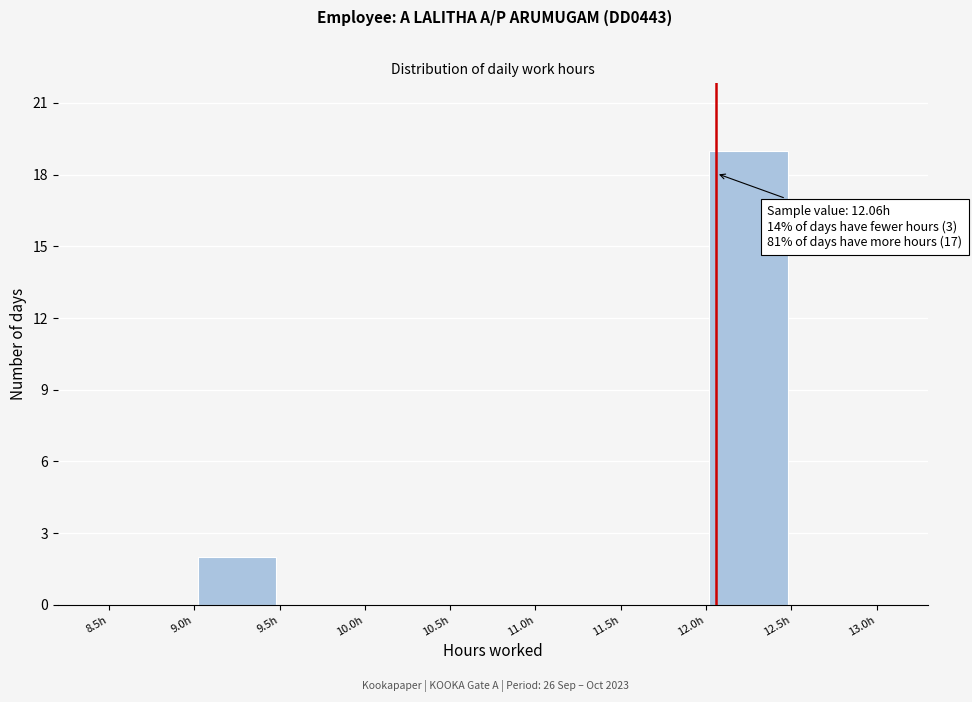

Which range on the x-axis has the tallest bar?

12.0 to 12.5